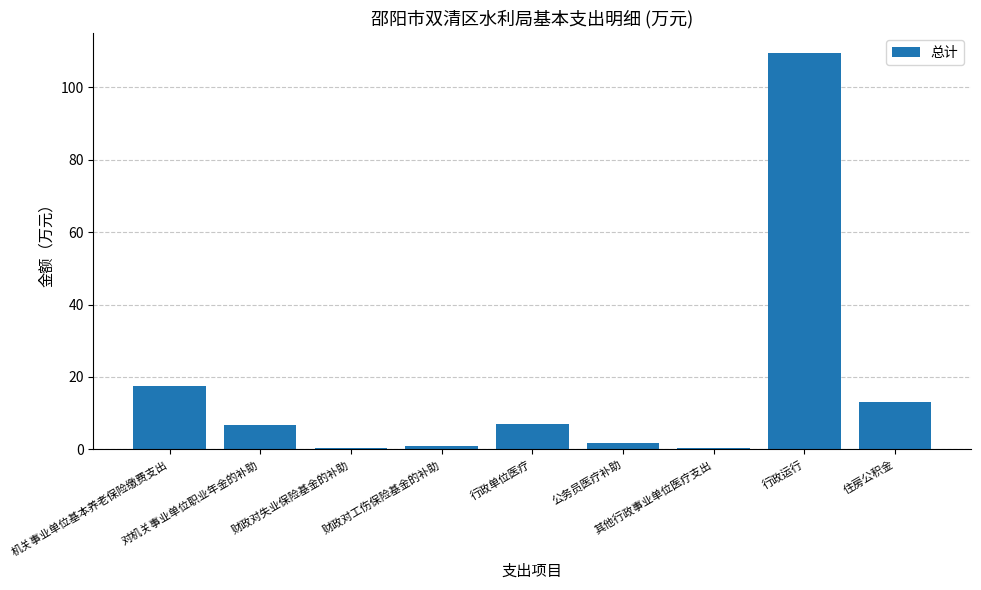

What value does the data have at 财政对工伤保险基金的补助?

0.8